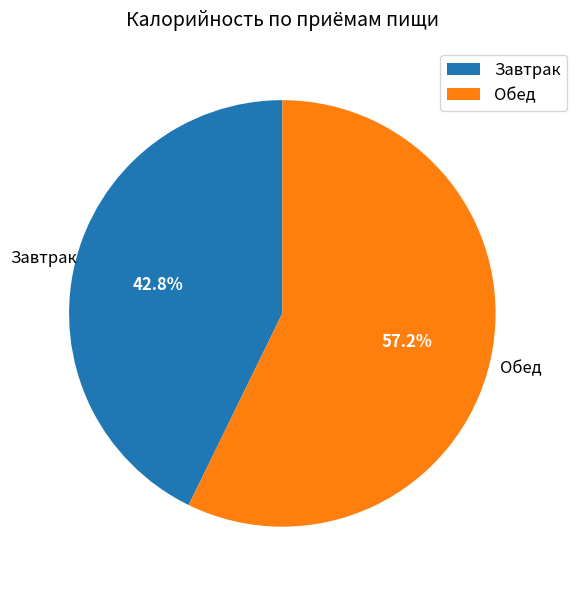

What is the smallest slice in the pie chart?

Завтрак